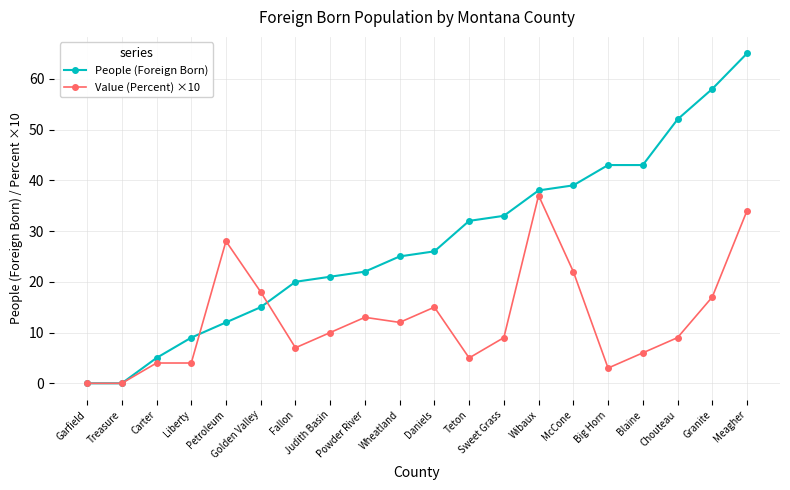

What position from the right is Granite?

2